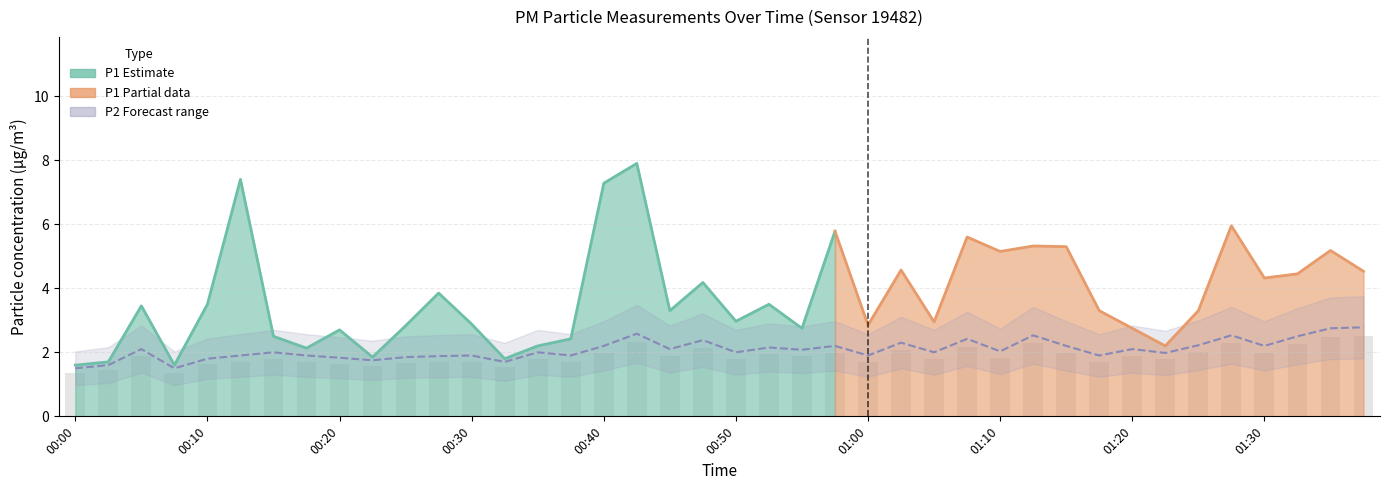

Approximately how many times larger is the value at 00:40 compared to 01:22?

1.1